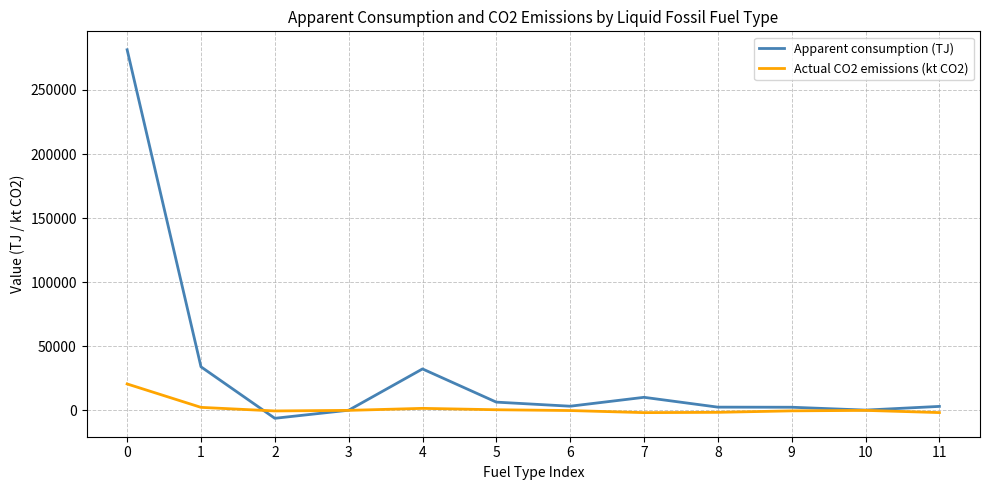

What is the spread (max minus min) of values at 8?

4050.2